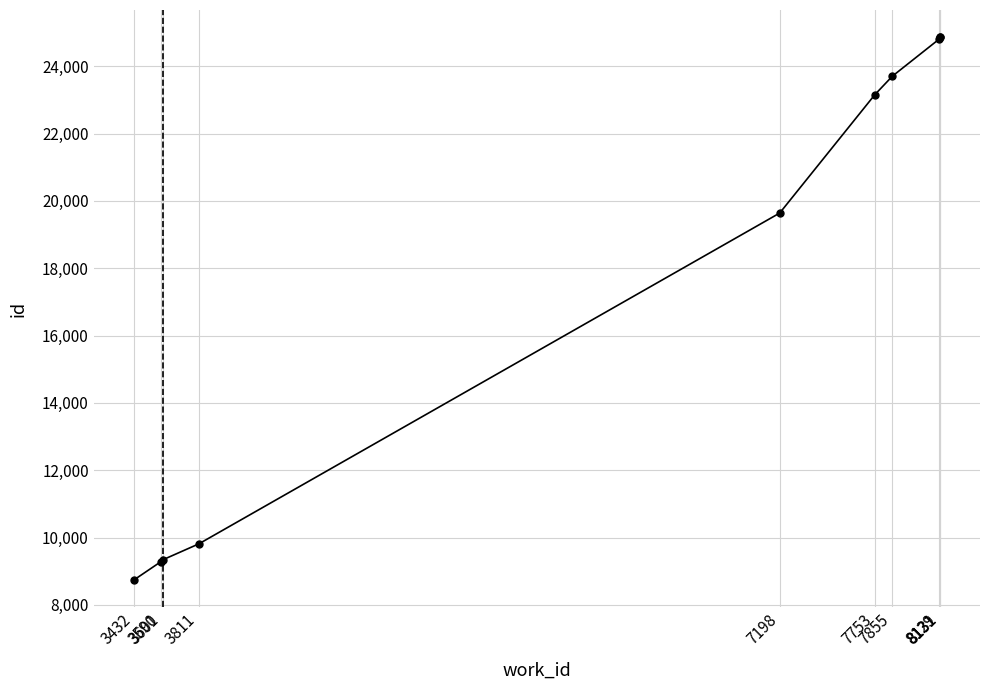

What is the difference between the values at 8131 and 3590?

15576